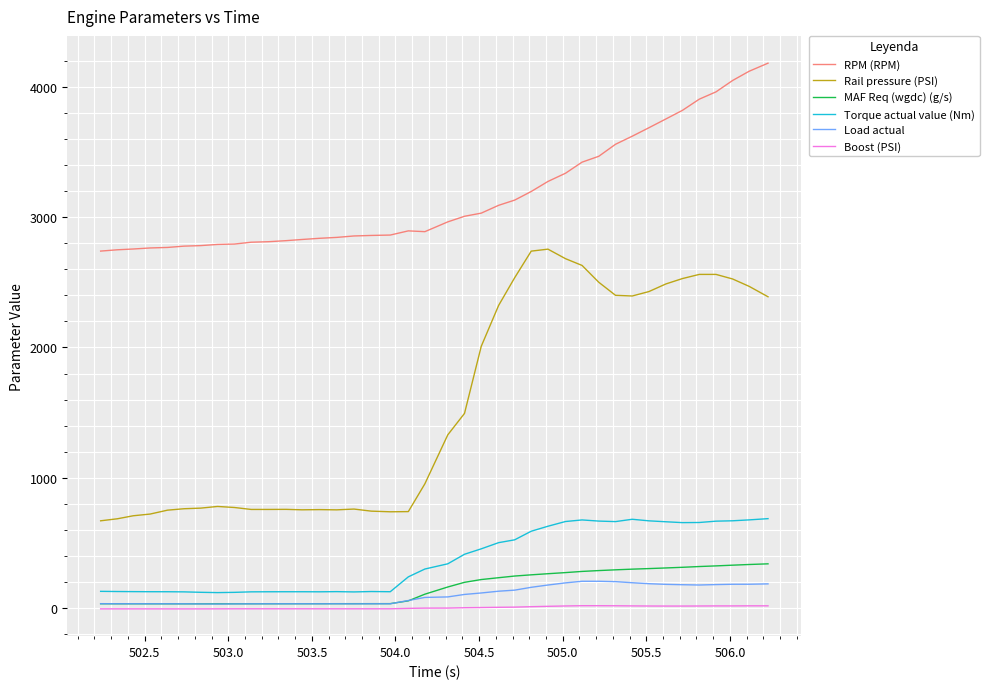

True or false: RPM (RPM) and Rail pressure (PSI) cross at least once.

False